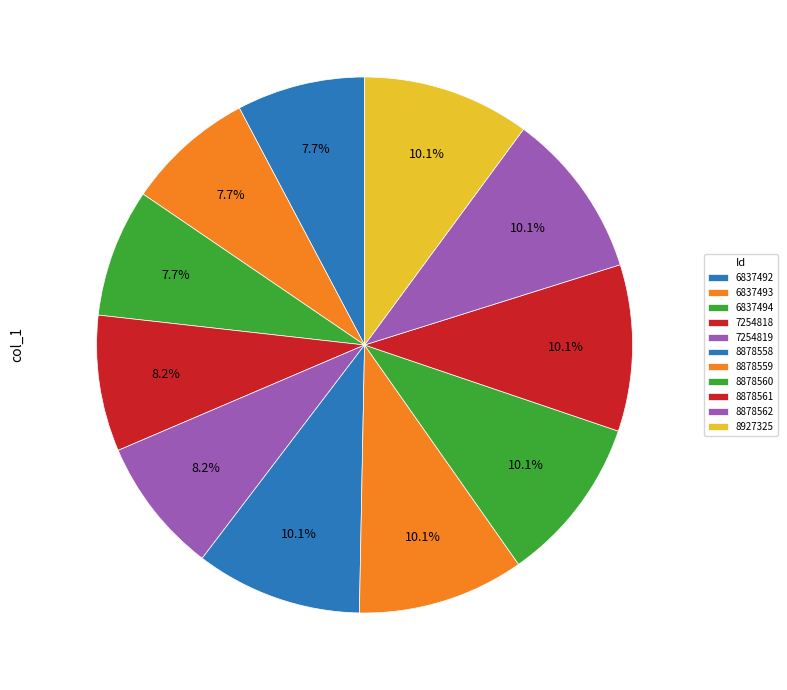

How many segments does this pie chart have?

11